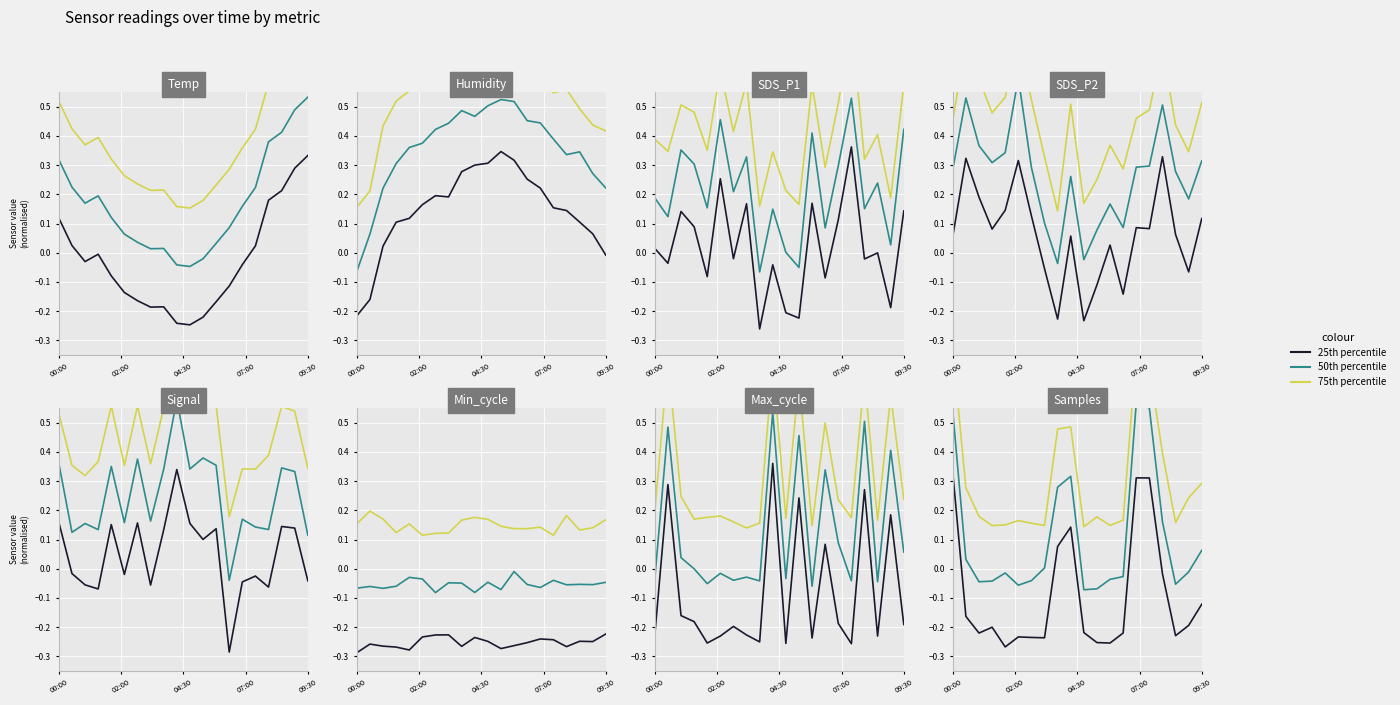

List the series in order of their peak value, highest first.

75th percentile, 50th percentile, 25th percentile